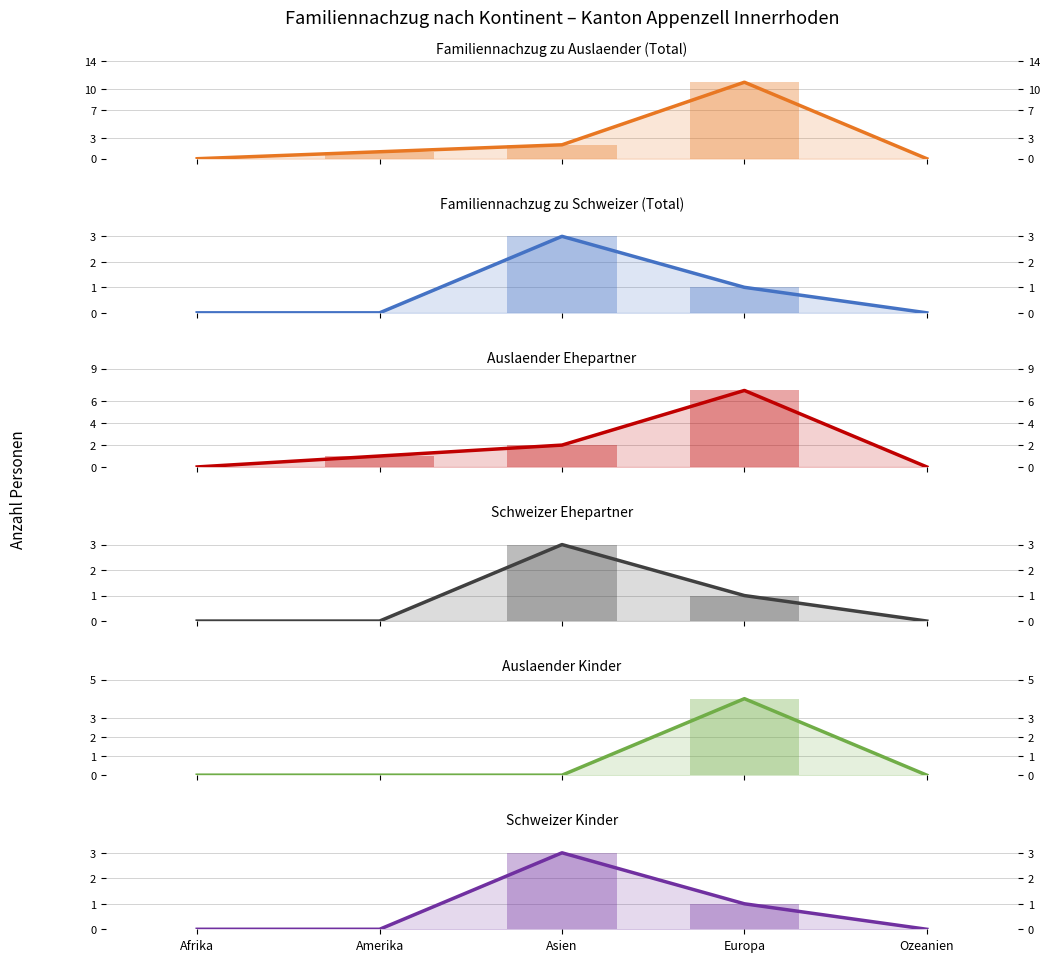

The Familiennachzug zu Schweizer (Total) series shows 3 at Asien. True or false?

True